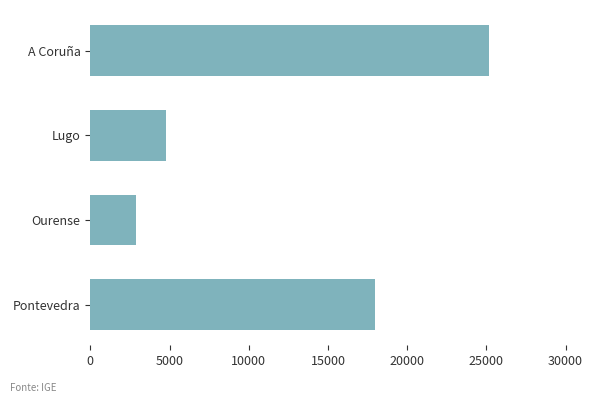

Where is the data nearest to the value 14038?

Pontevedra